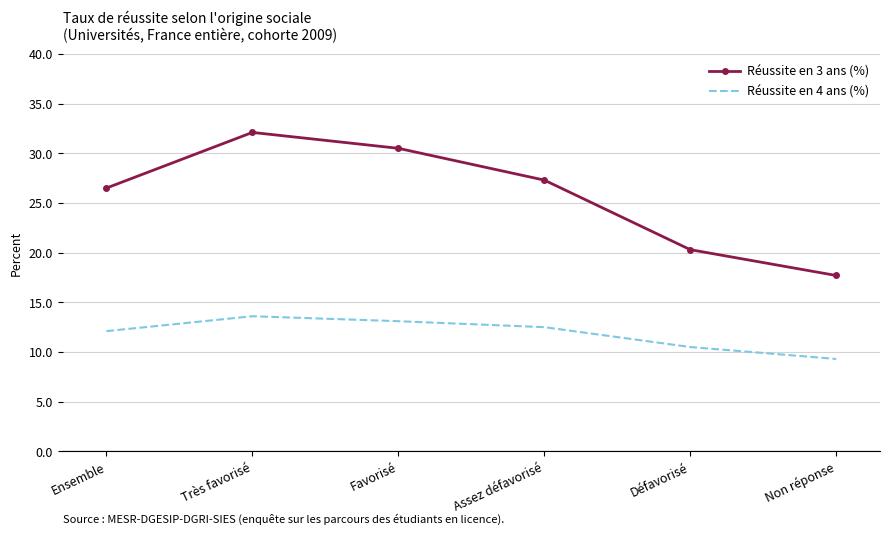

Where does the Réussite en 3 ans (%) series first go above 27?

Très favorisé